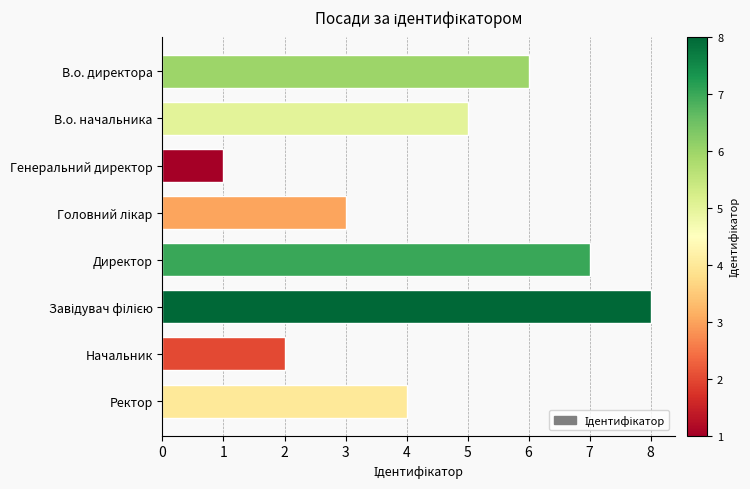

What is the maximum value shown in the chart?

8